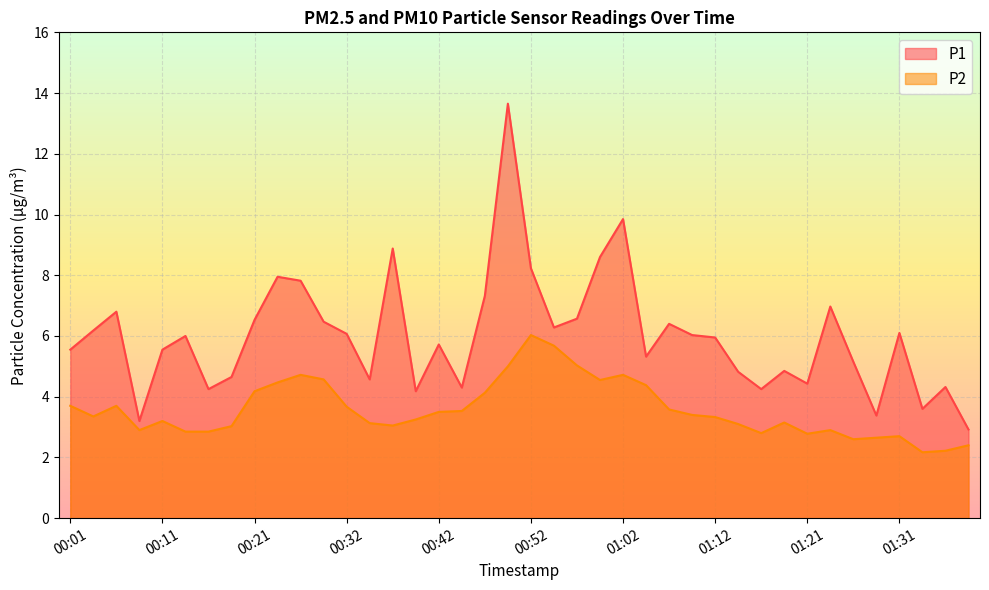

True or false: P1 has a value of 4.8 at 01:19.

True